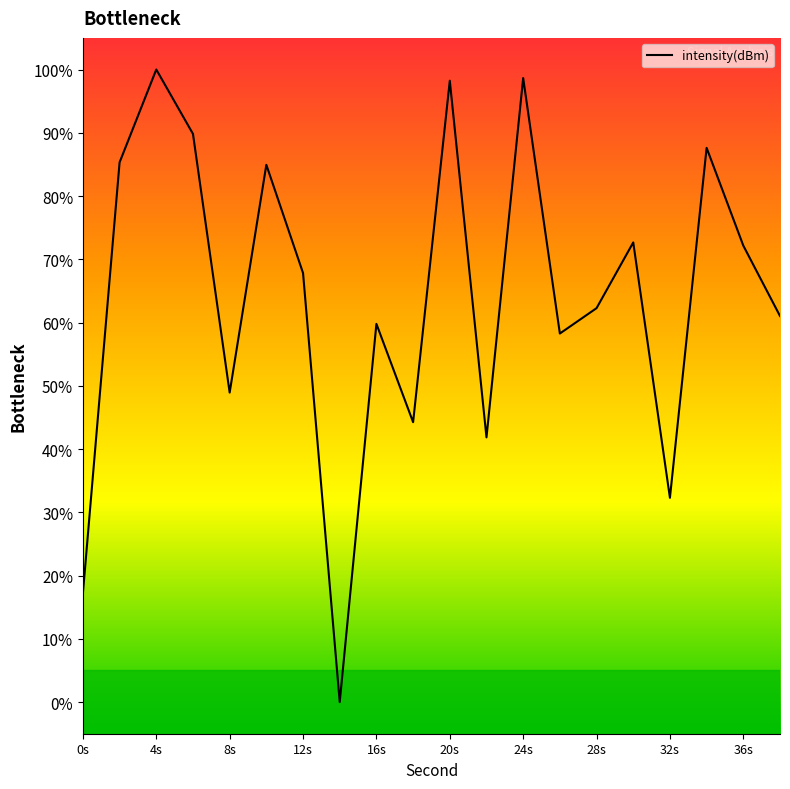

Does the chart have visible grid lines?

No